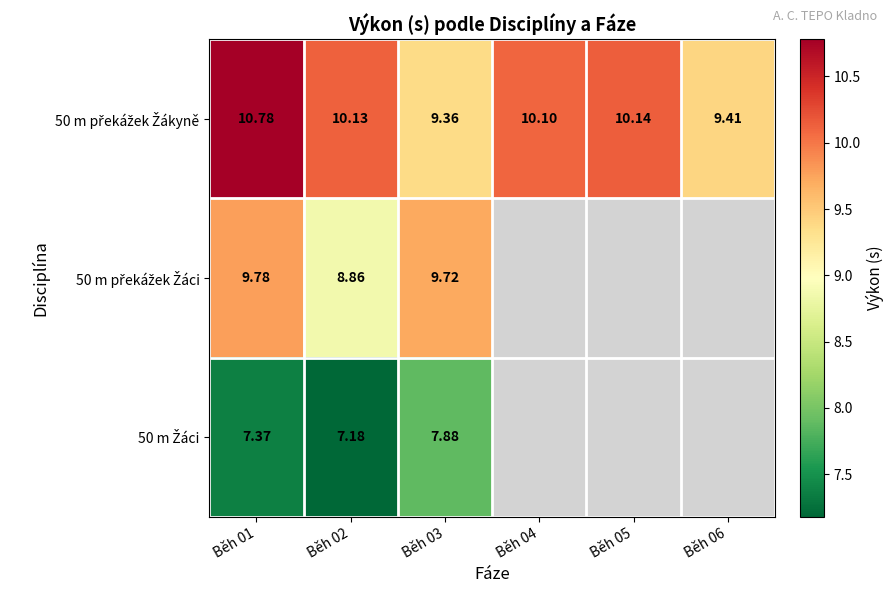

Which series has the largest total across all categories?

50 m překážek Žákyně